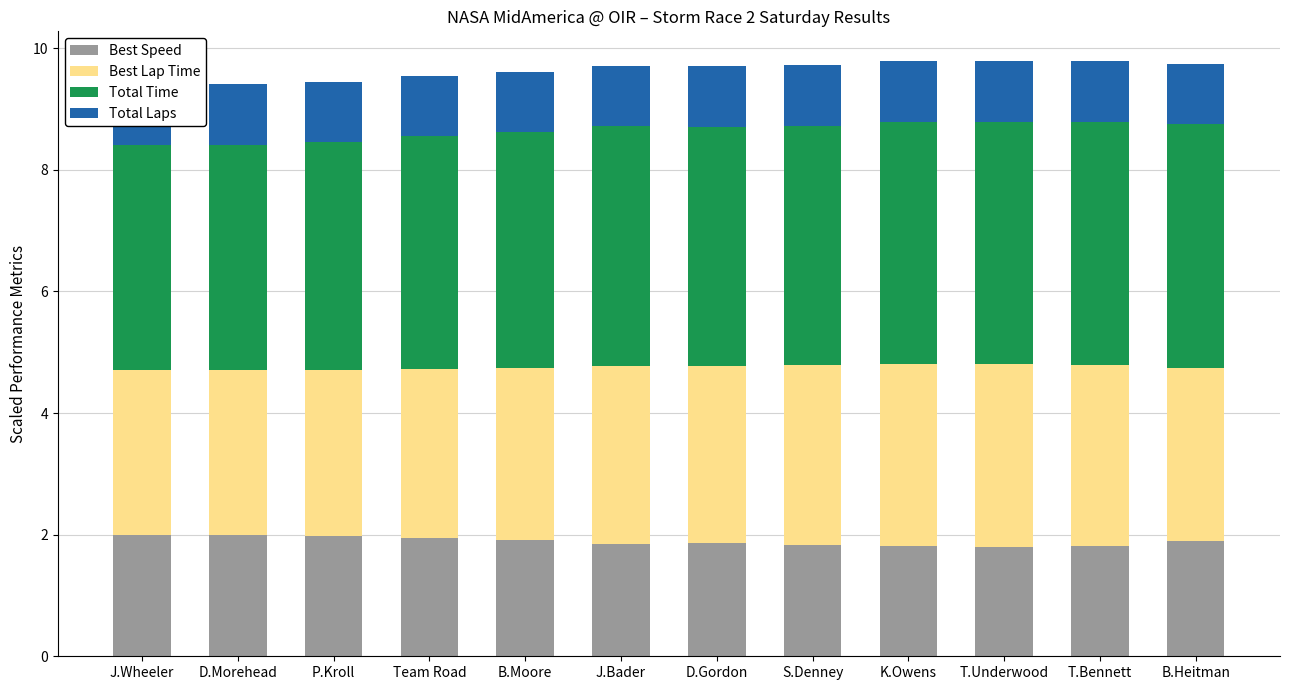

Count the number of categories in the chart.

12